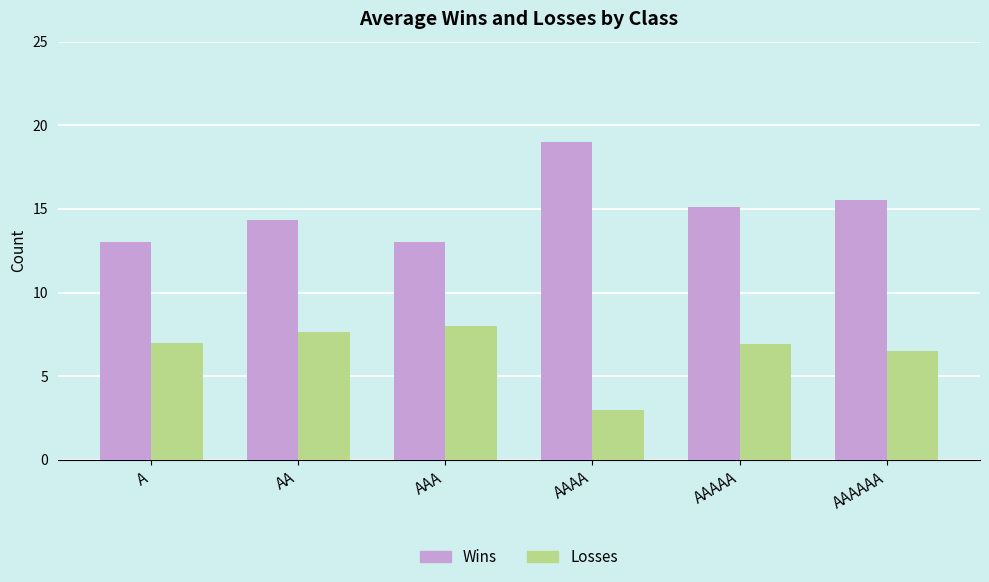

What value does the Wins series have at AAAAAA?

15.5